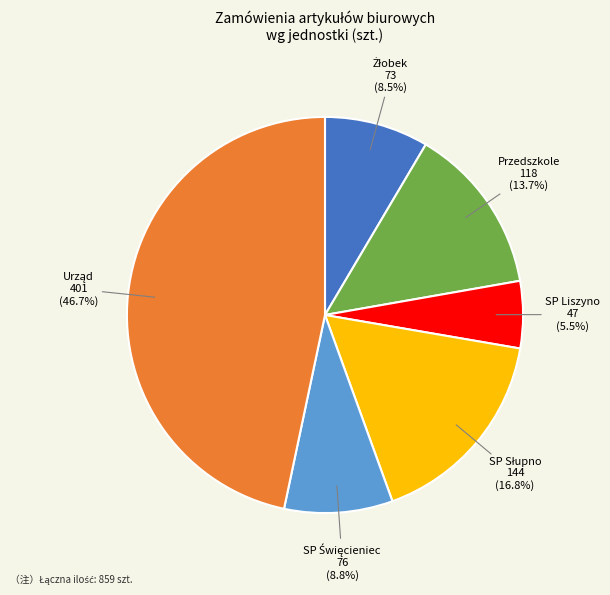

To the nearest percent, what is the difference between the largest and smallest slice percentages?

41%